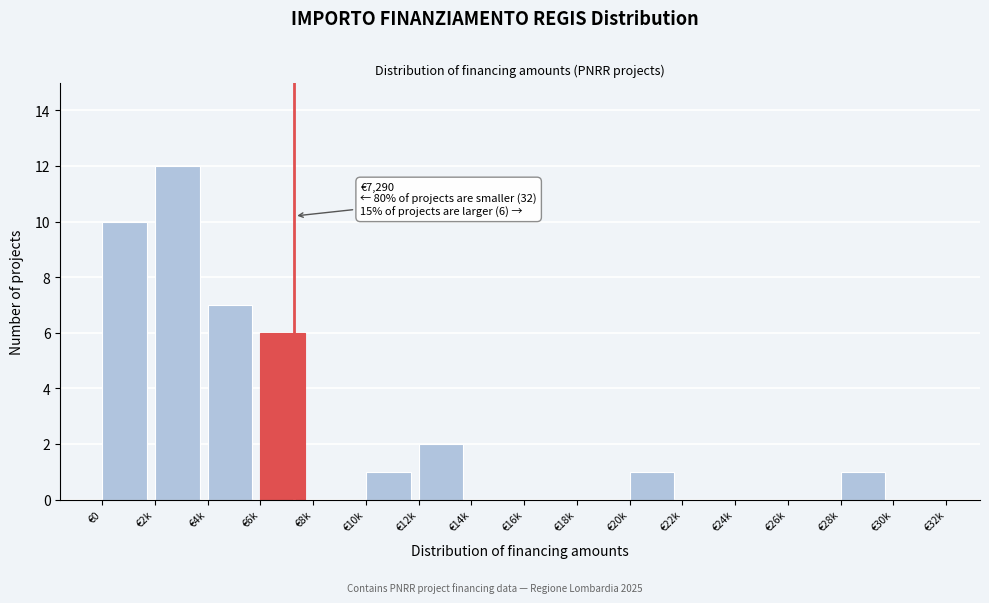

Reading right to left, transcribe all the data shown in this chart.

€30k=0	€28k=1	€26k=0	€24k=0	€22k=0	€20k=1	€18k=0	€16k=0	€14k=0	€12k=2	€10k=1	€8k=0	€6k=6	€4k=7	€2k=12	€0=10